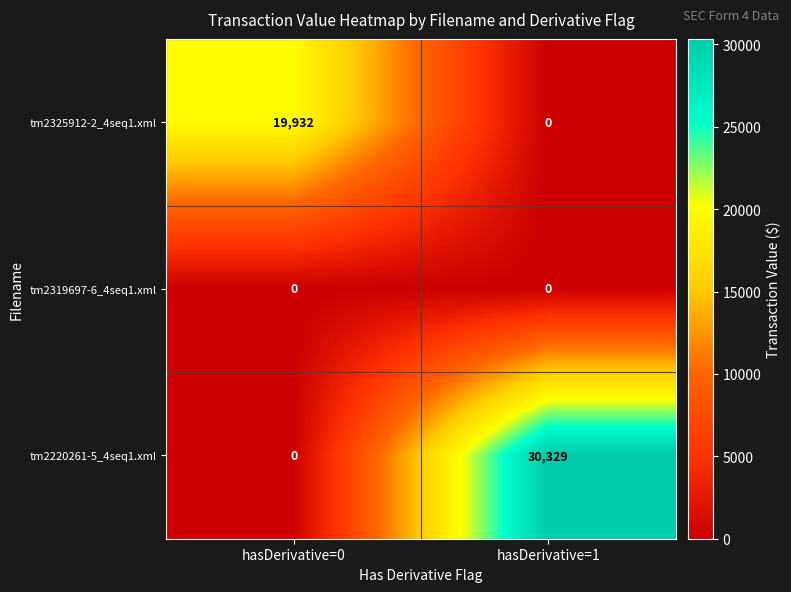

Reading left to right, list all the values displayed in this chart.

tm2325912-2_4seq1.xml: hasDerivative=0=19932	hasDerivative=1=0
tm2319697-6_4seq1.xml: hasDerivative=0=0	hasDerivative=1=0
tm2220261-5_4seq1.xml: hasDerivative=0=0	hasDerivative=1=30329